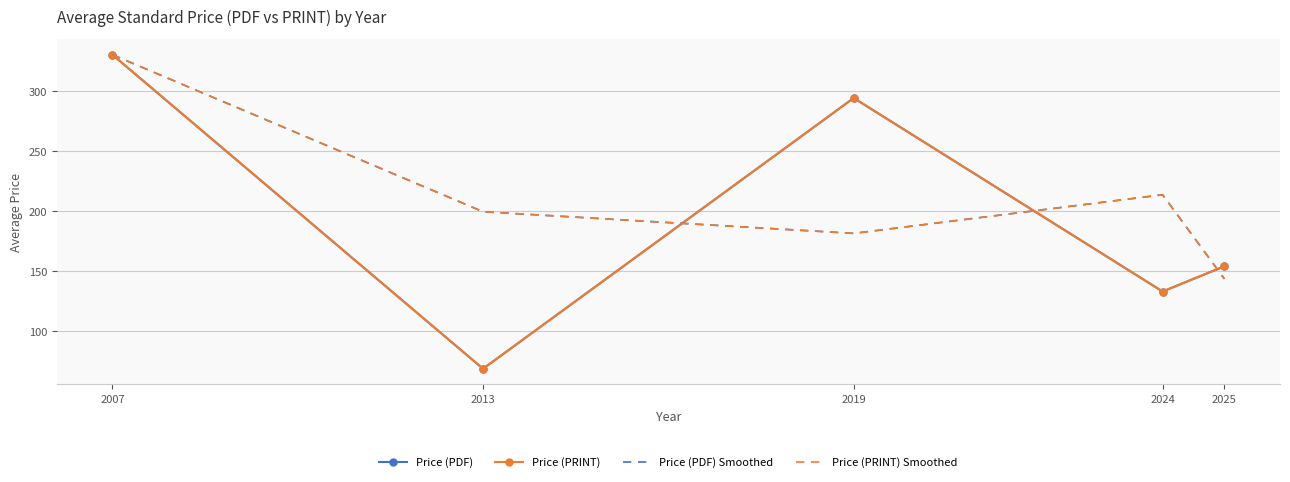

Rank the series at 2024 from lowest to highest value.

Price (PDF), Price (PRINT), Price (PDF) Smoothed, Price (PRINT) Smoothed